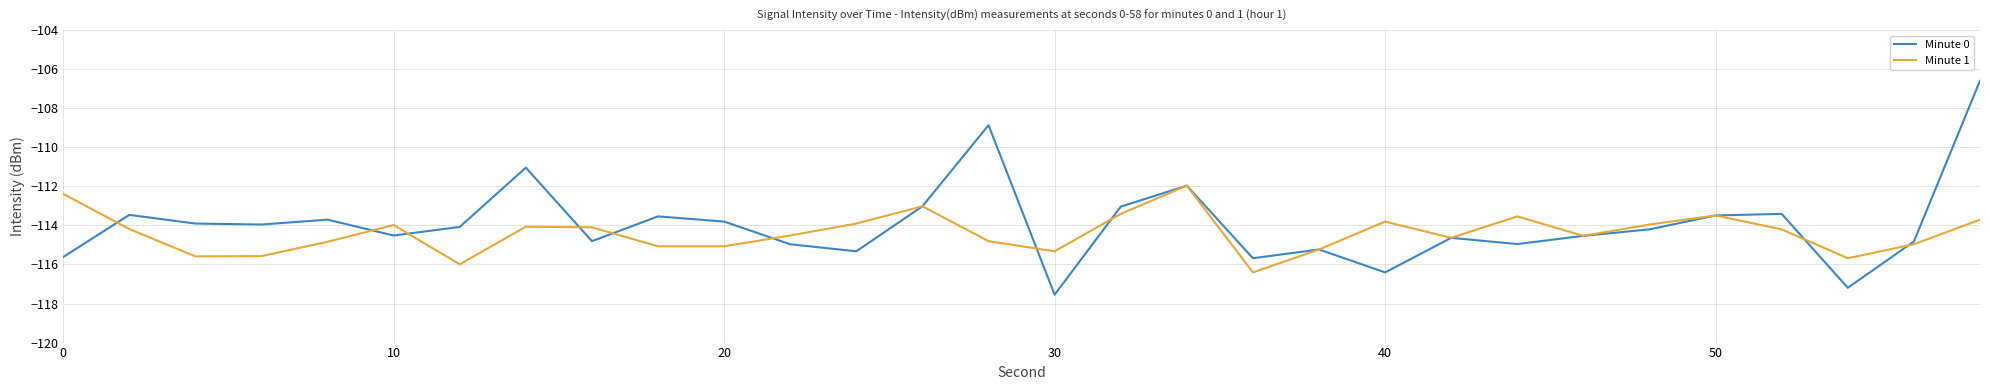

What is the lowest value of the Minute 1 series?

-116.4